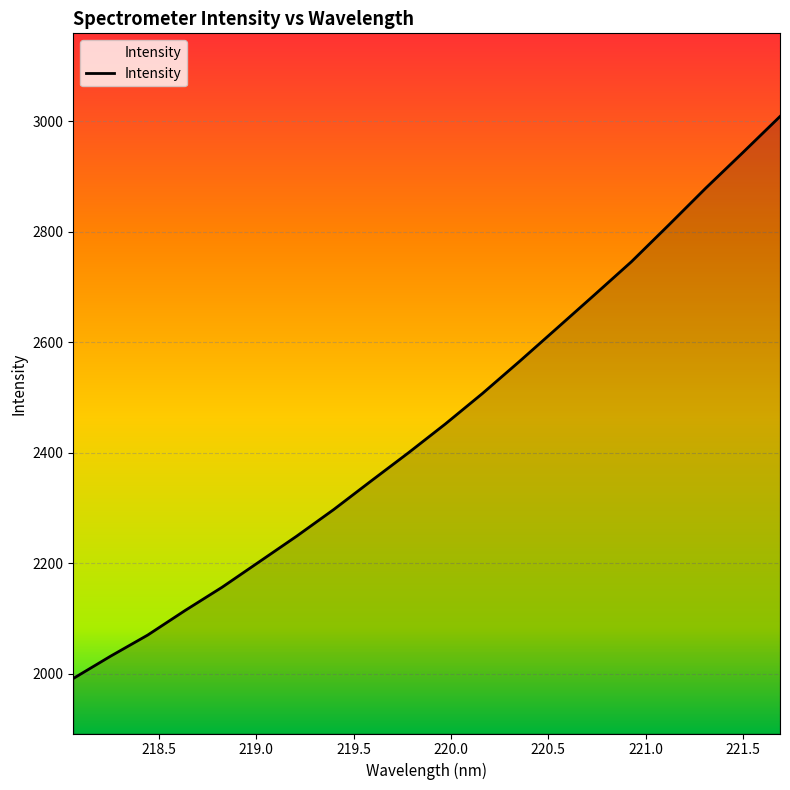

What is the maximum value shown in the chart?

3008.9